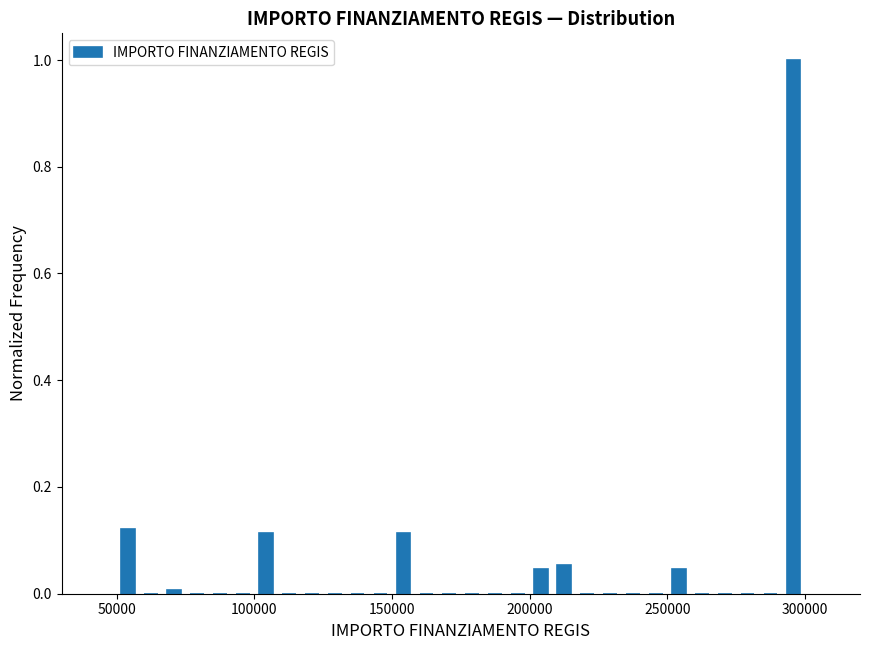

Read against the x-axis, roughly where is the centre of the tallest bar?

295000